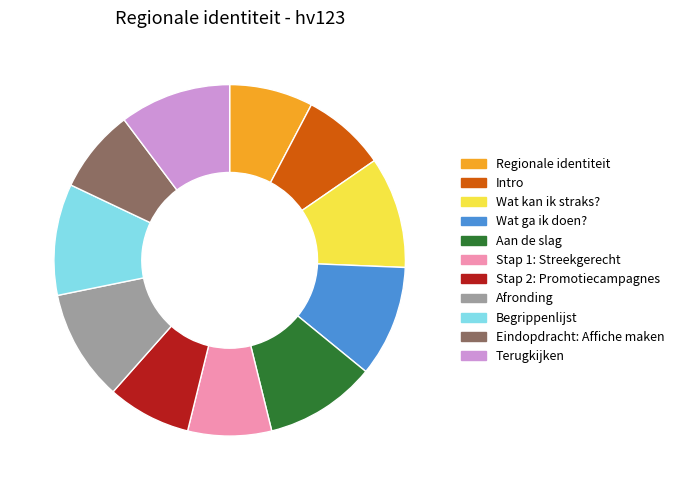

Combined, do Terugkijken and Wat kan ik straks? account for over 50%?

No